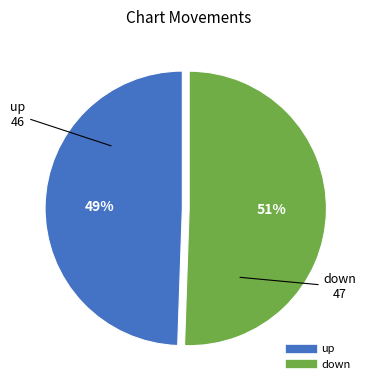

Rank the categories by value from lowest to highest.

up, down